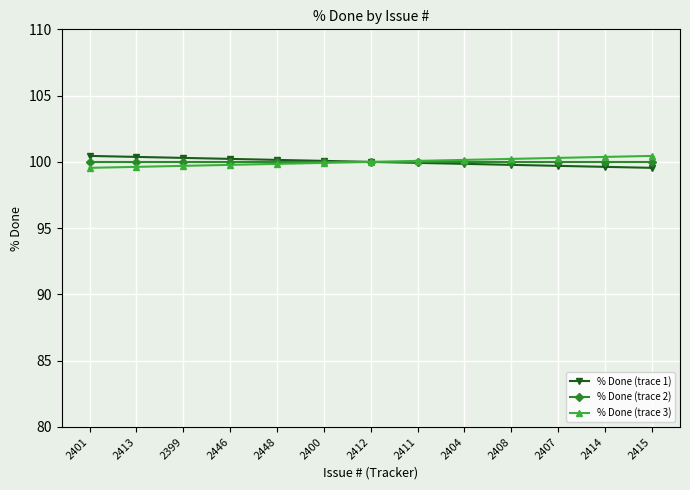

What position from the right is 2400?

8